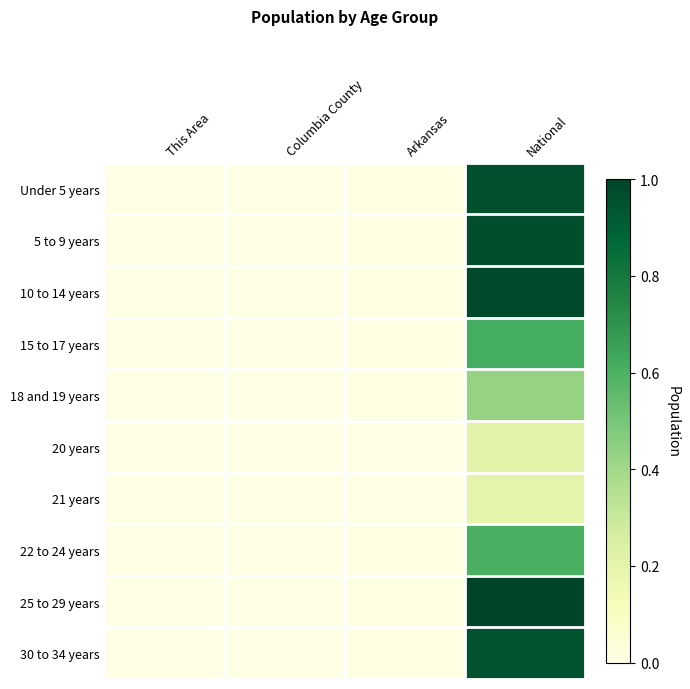

Rank the series at This Area from lowest to highest value.

21 years, 20 years, 18 and 19 years, 22 to 24 years, 15 to 17 years, 30 to 34 years, 25 to 29 years, 10 to 14 years, Under 5 years, 5 to 9 years